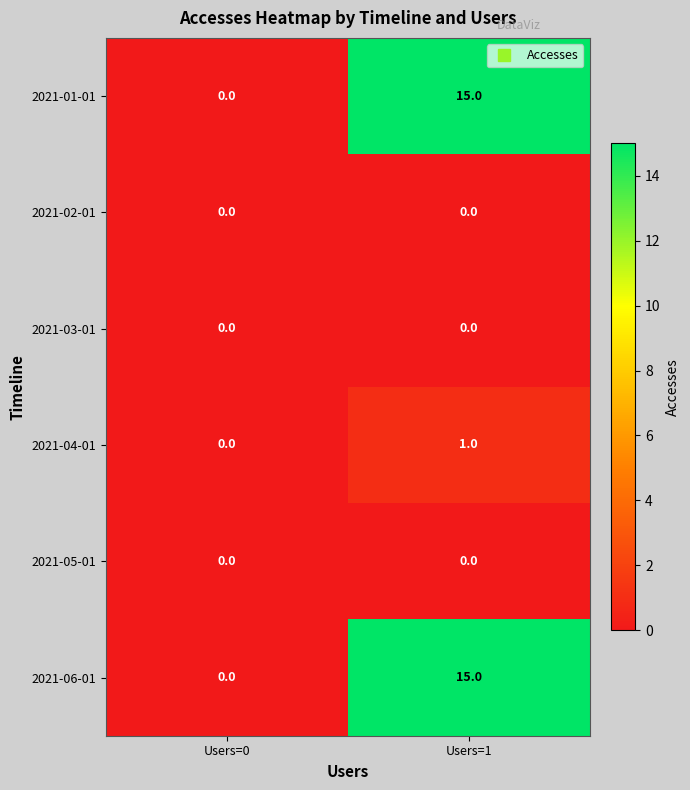

Is the value of 2021-02-01 at Users=1 greater than the value of 2021-06-01 at Users=1?

No